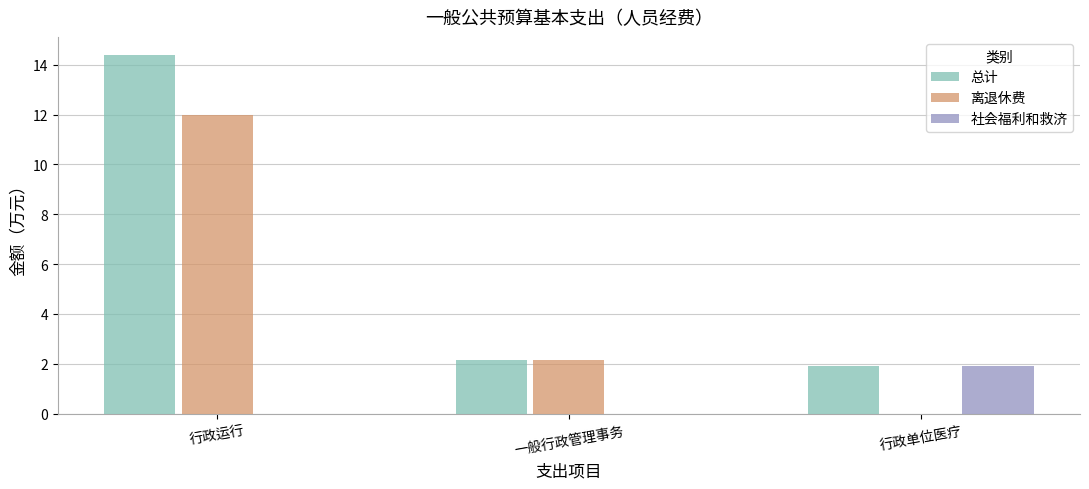

How many groups of bars are there?

3